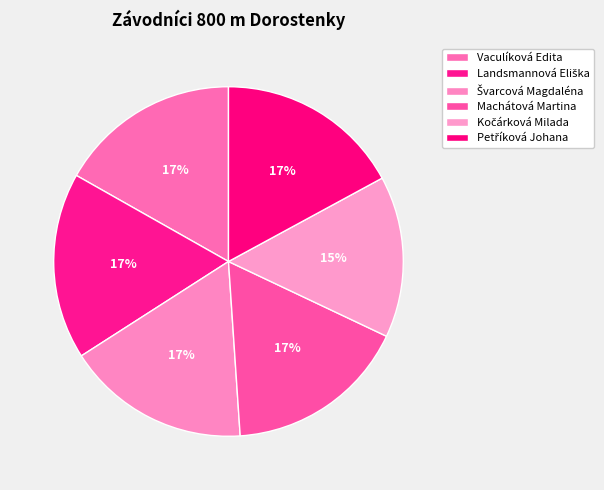

What is the ratio of the value at Landsmannová Eliška to the value at Vaculíková Edita?

1.0